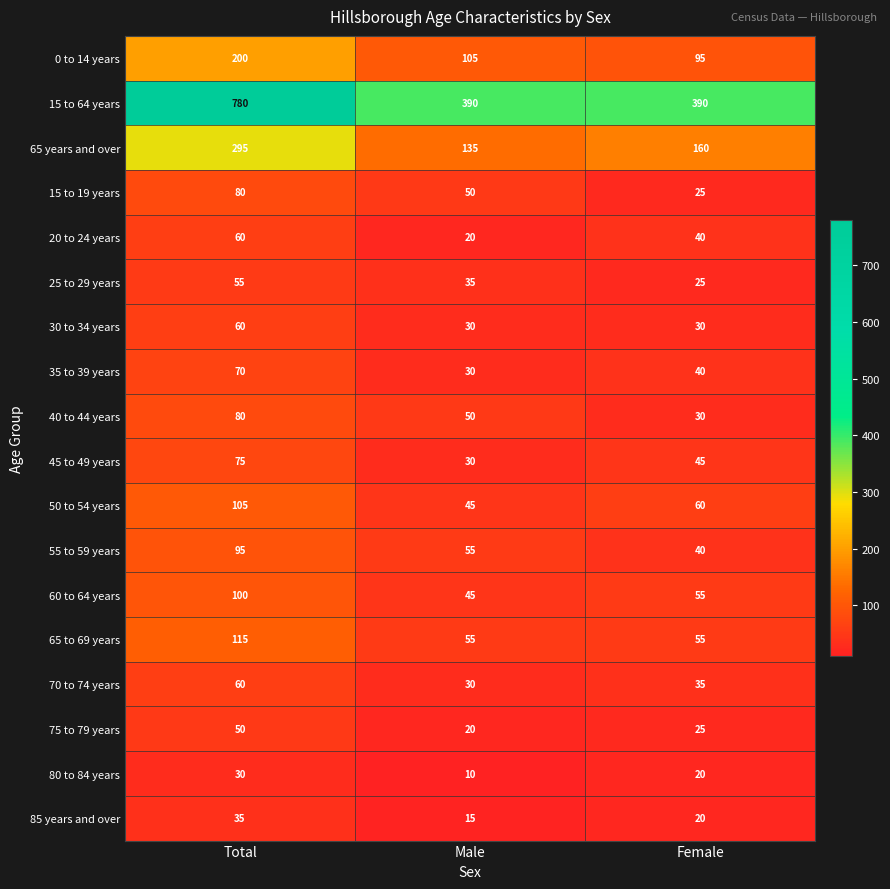

What is the highest value of the 60 to 64 years series?

100